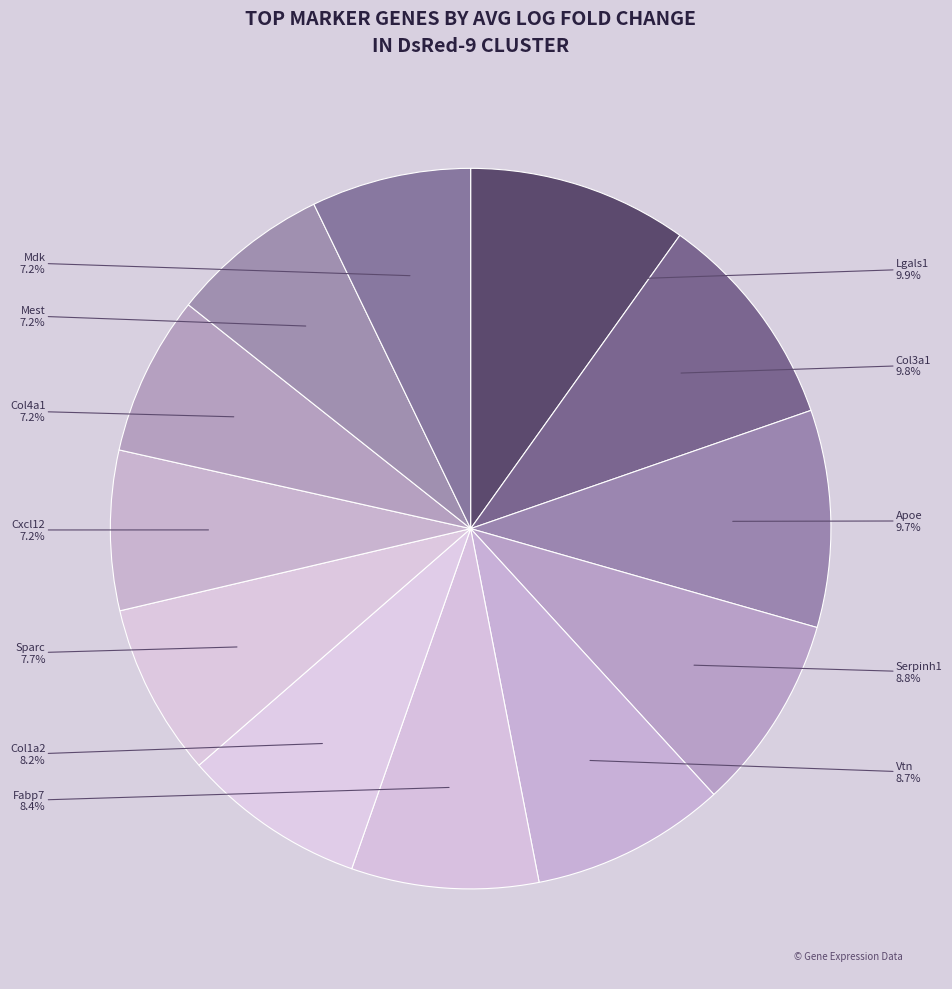

How many slices are in this pie chart?

12